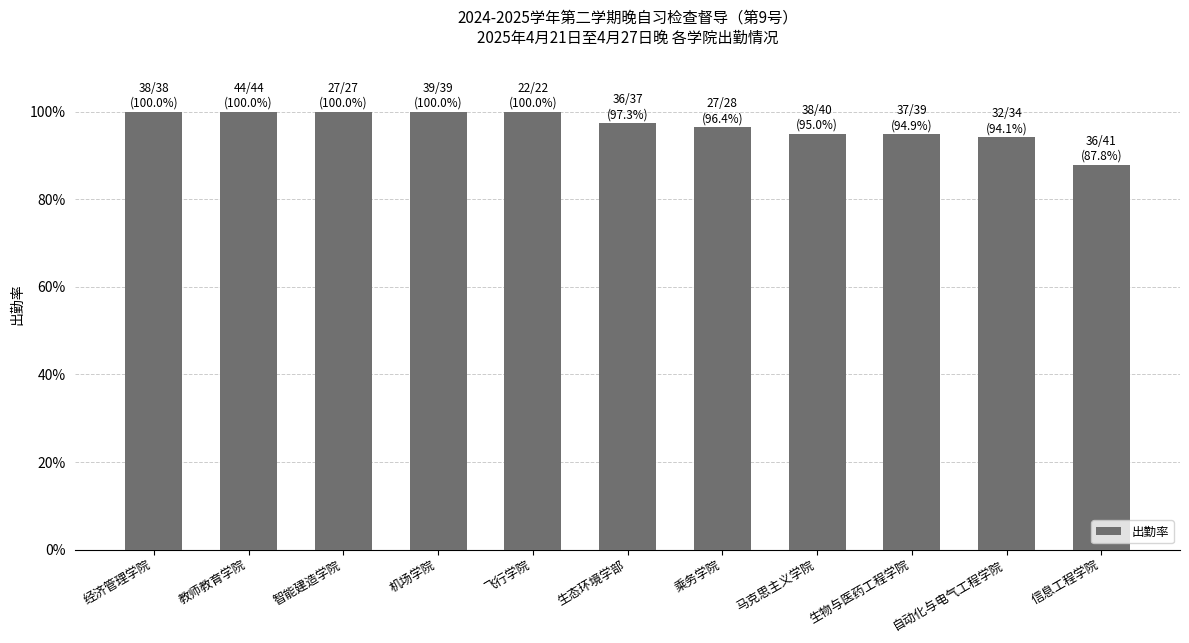

Does the chart contain any negative values?

No